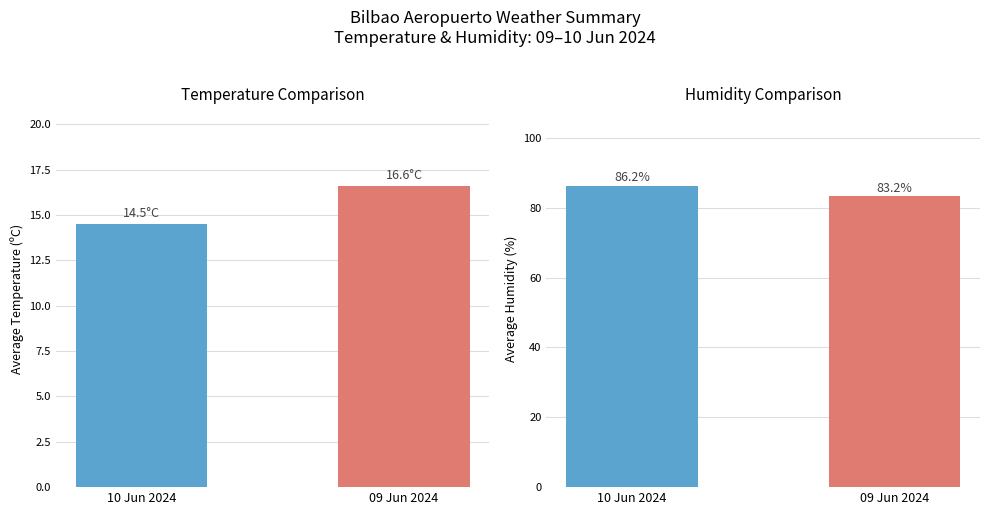

How many bars are there in each group?

2